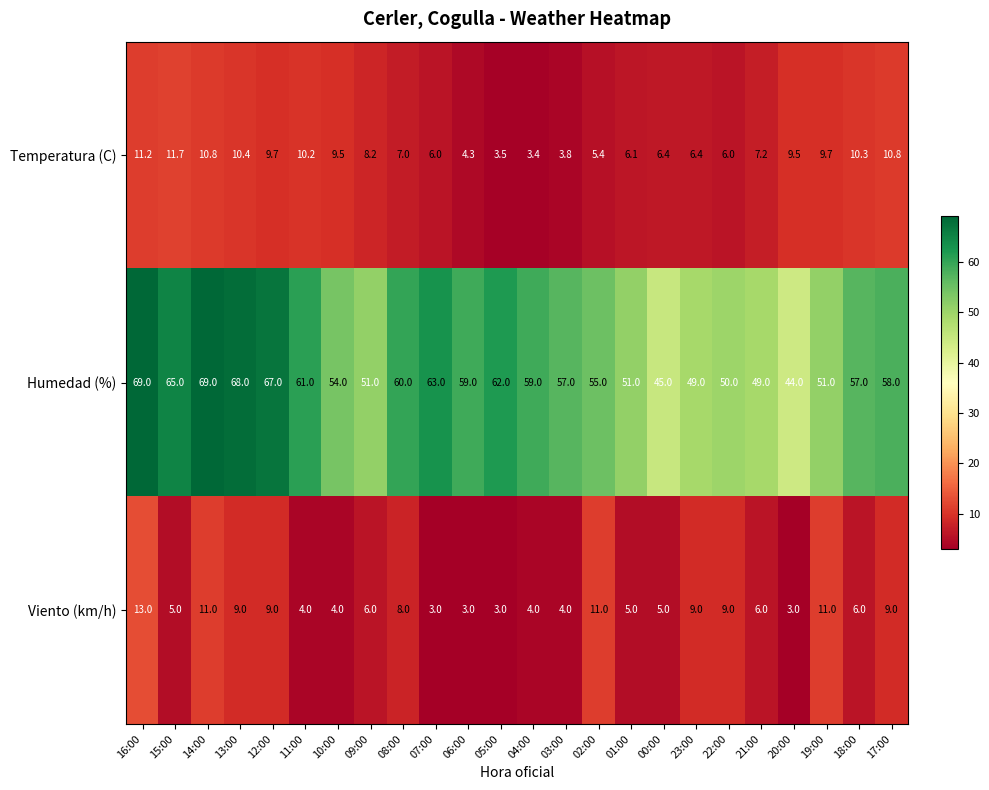

True or false: Humedad (%) has a value of 91.2 at 04:00.

False